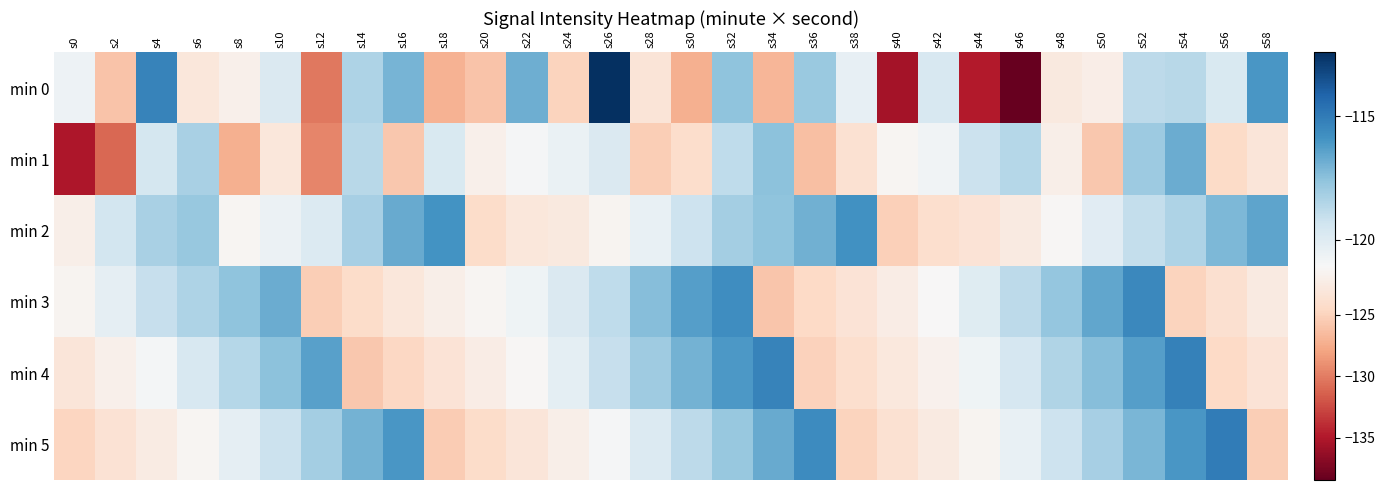

Which series changed the most between s4 and s52?

min 5